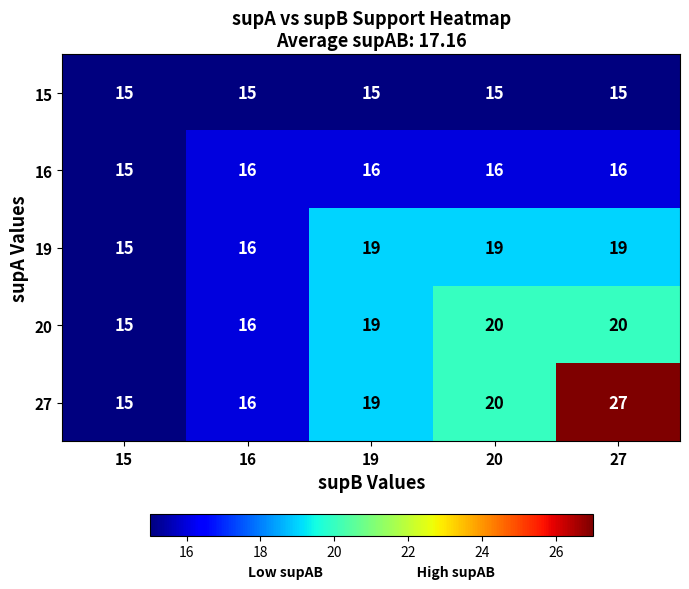

Which label corresponds to the largest value in the chart?

27